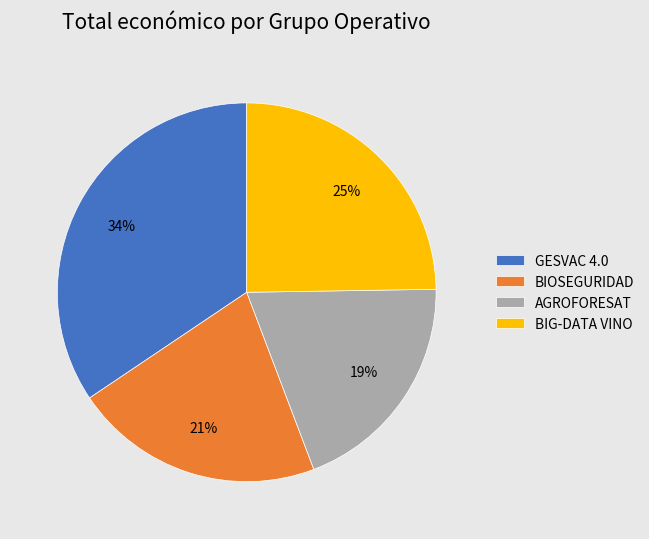

Does any single category account for the majority?

No